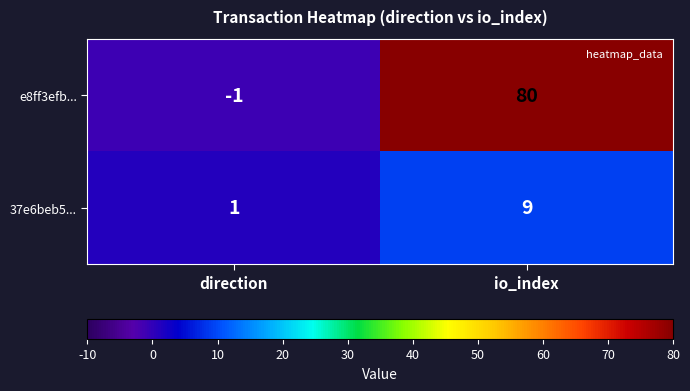

Rank the series by their maximum value, from highest to lowest.

e8ff3efb..., 37e6beb5...